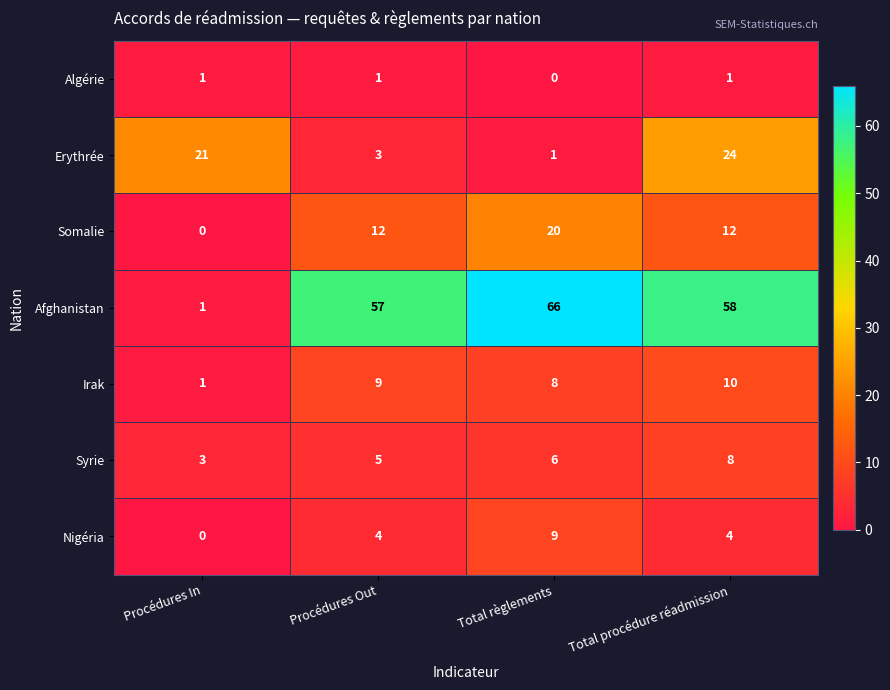

The Nigéria series shows 4 at Procédures Out. True or false?

True